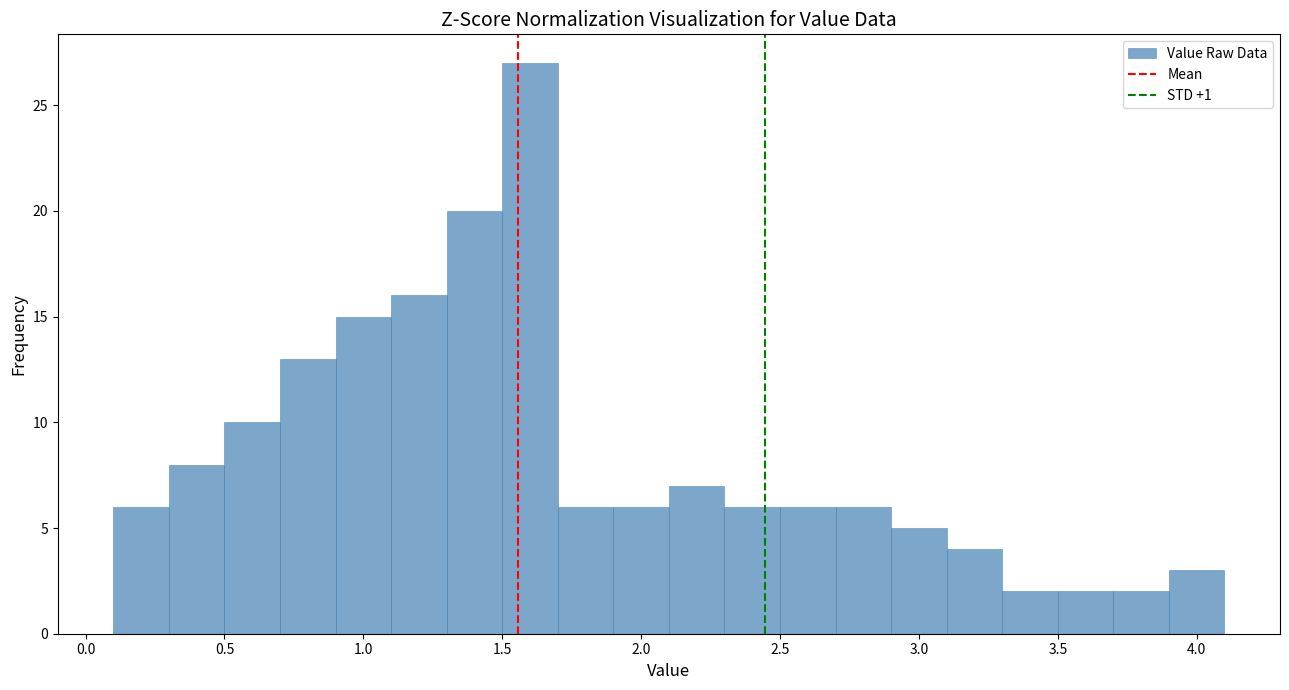

Reading left to right, list every bar in this chart as the range it spans on the x-axis followed by its height. The values are not printed on the chart, so give them approximately, as read against the axis.

0.1 to 0.3: 6
0.3 to 0.5: 8
0.5 to 0.7: 10
0.7 to 0.9: 13
0.9 to 1.1: 15
1.1 to 1.3: 16
1.3 to 1.5: 20
1.5 to 1.7: 27
1.7 to 1.9: 6
1.9 to 2.1: 6
2.1 to 2.3: 7
2.3 to 2.5: 6
2.5 to 2.7: 6
2.7 to 2.9: 6
2.9 to 3.1: 5
3.1 to 3.3: 4
3.3 to 3.5: 2
3.5 to 3.7: 2
3.7 to 3.9: 2
3.9 to 4.1: 3